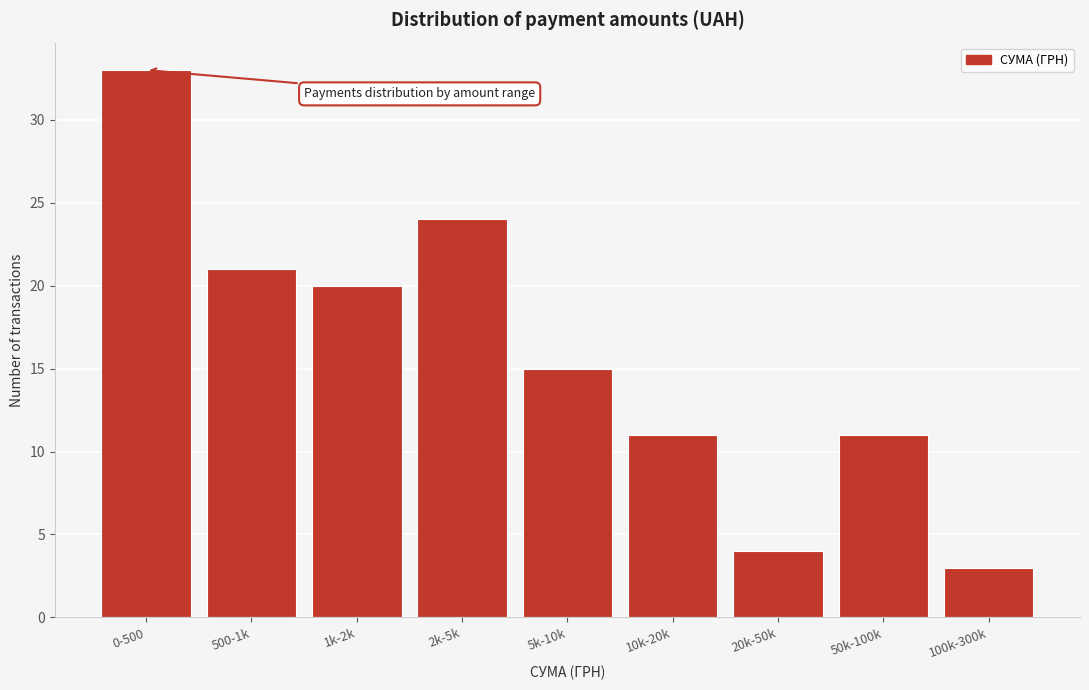

Reading right to left, extract all data points from this chart.

100k-300k=3	50k-100k=11	20k-50k=4	10k-20k=11	5k-10k=15	2k-5k=24	1k-2k=20	500-1k=21	0-500=33